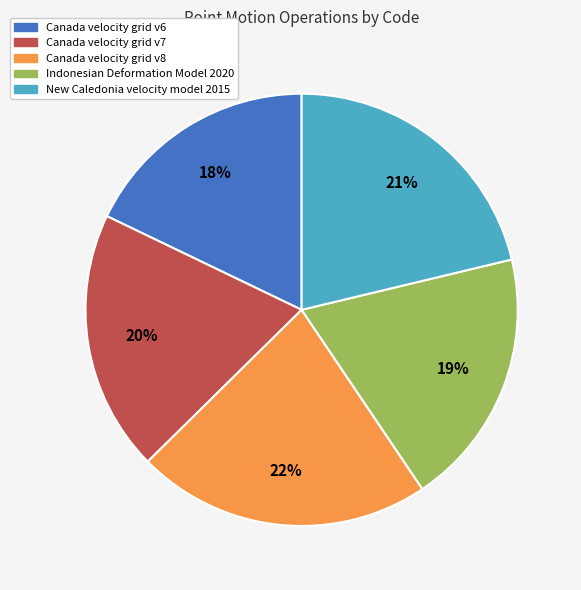

To the nearest percent, what percentage of the pie is Canada velocity grid v6?

18%